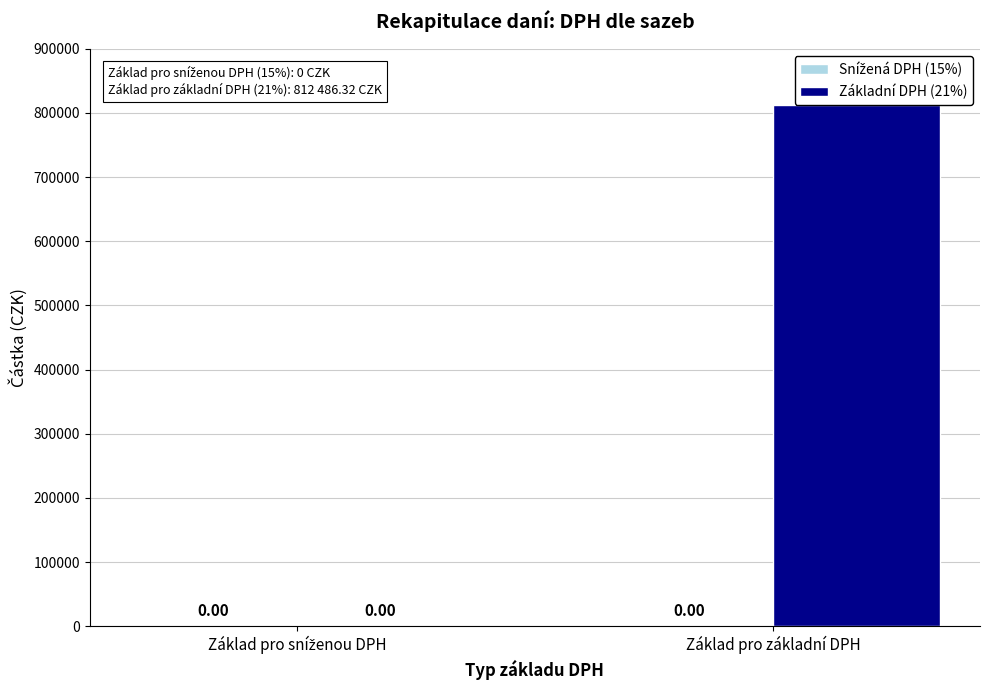

Which label corresponds to the largest value in the chart?

Základ pro základní DPH